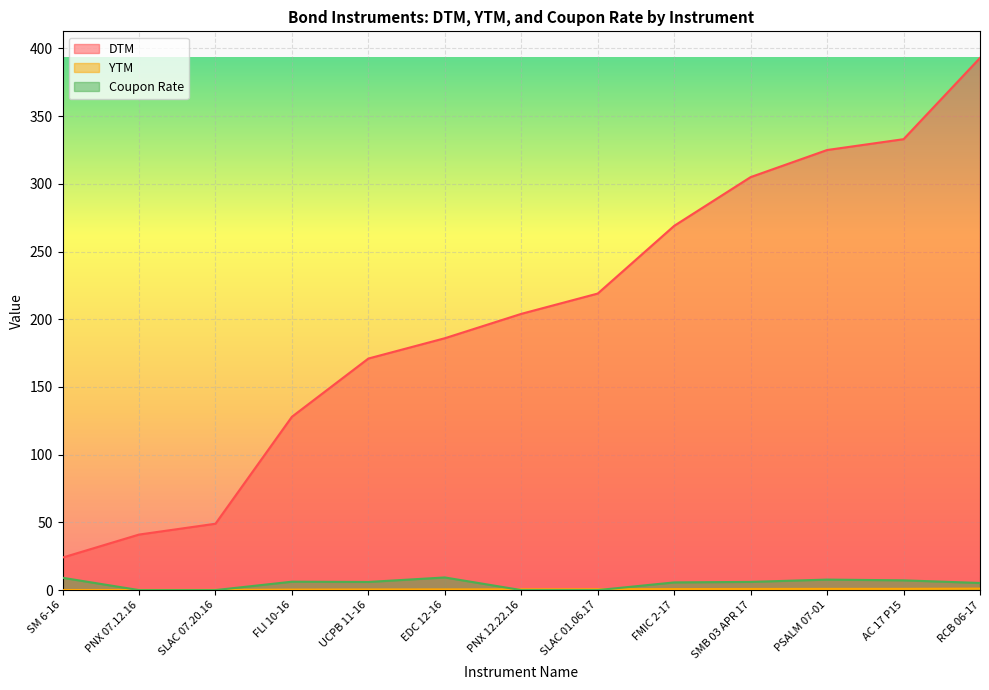

What is the difference between the second highest and minimum values in the DTM series?

309.0